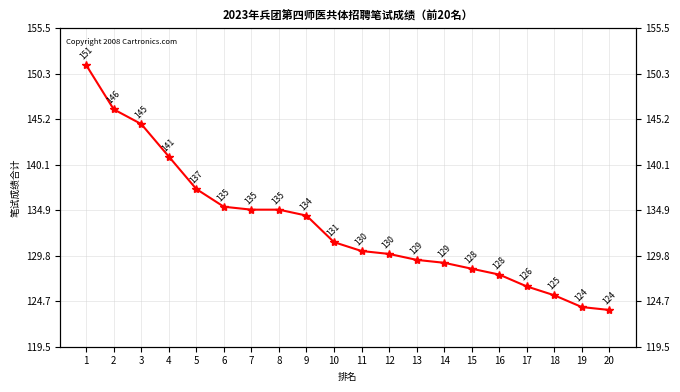

What is the ratio of the value at 17 to the value at 9?

0.9